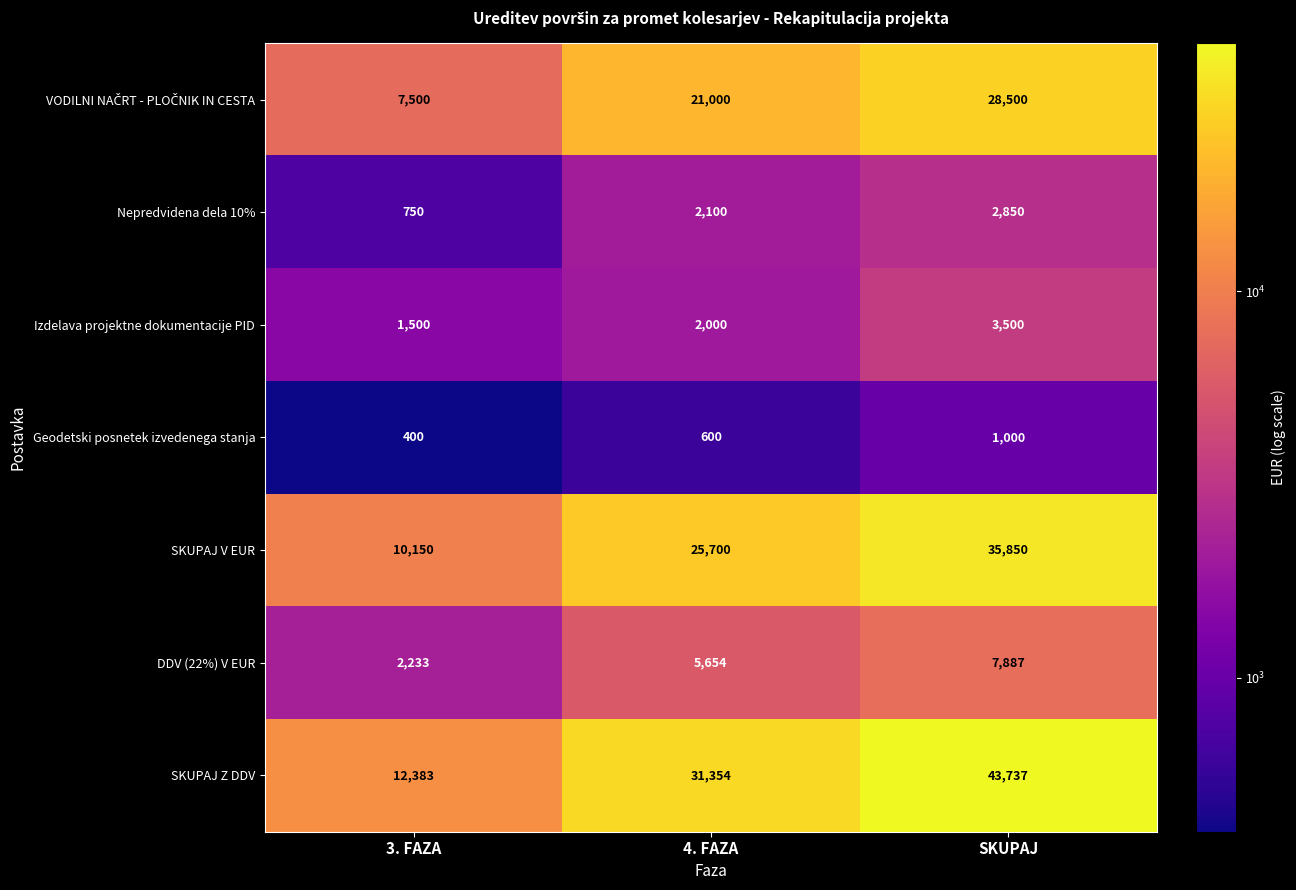

Which series has the largest total across all categories?

SKUPAJ Z DDV